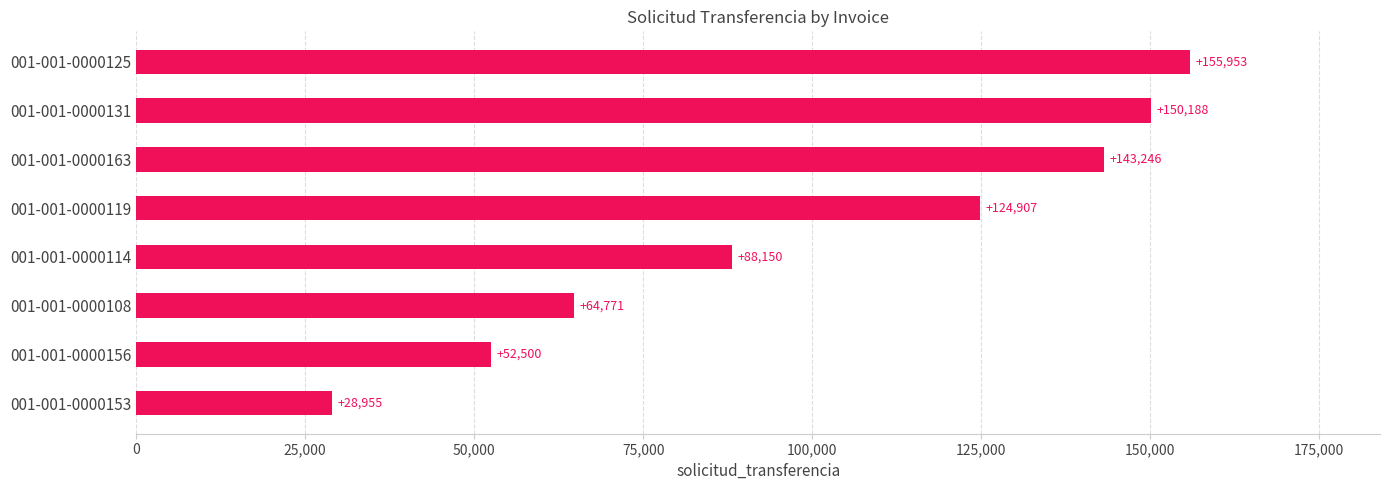

Between 001-001-0000153 and 001-001-0000108, which is larger?

001-001-0000108